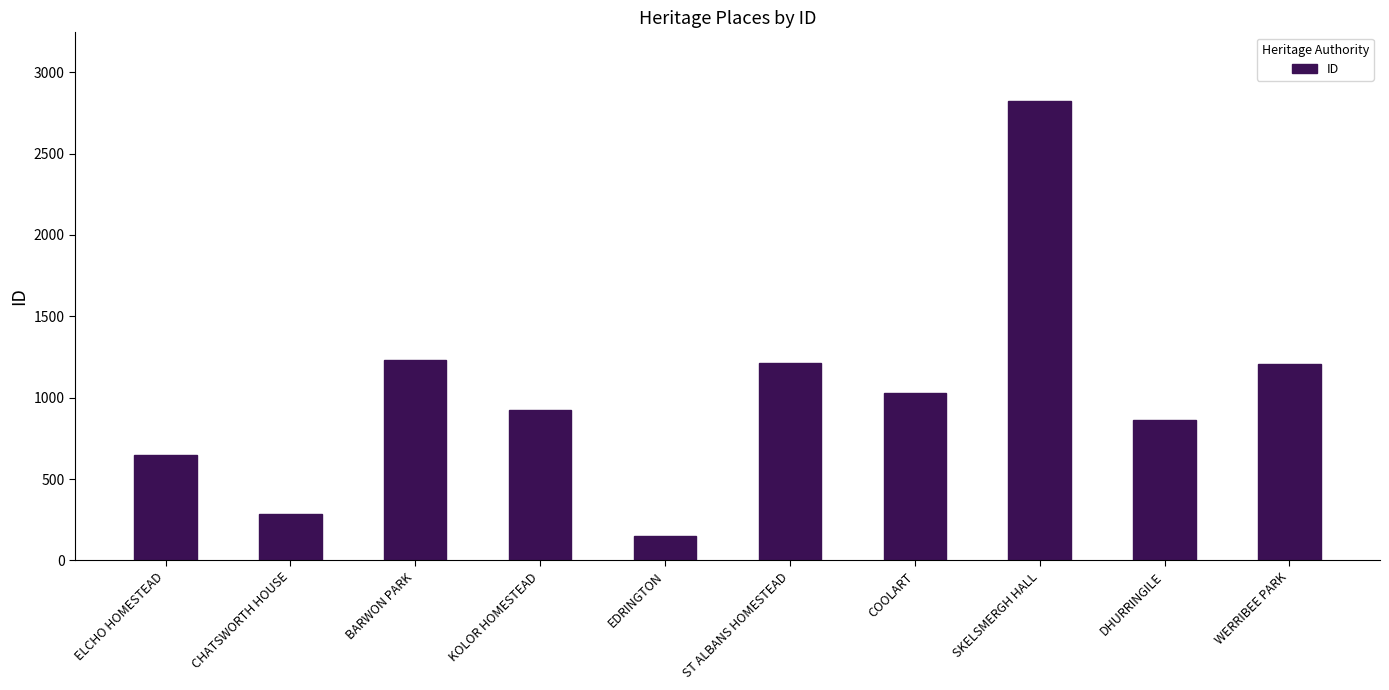

What is the greatest value displayed?

2822